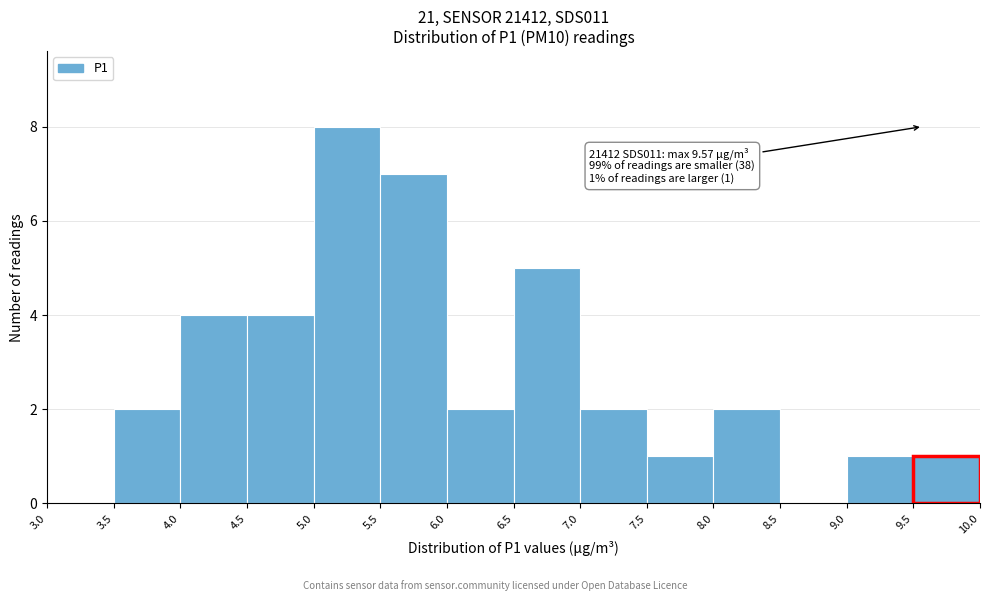

Over which range of the x-axis is the bar tallest?

5.0 to 5.5